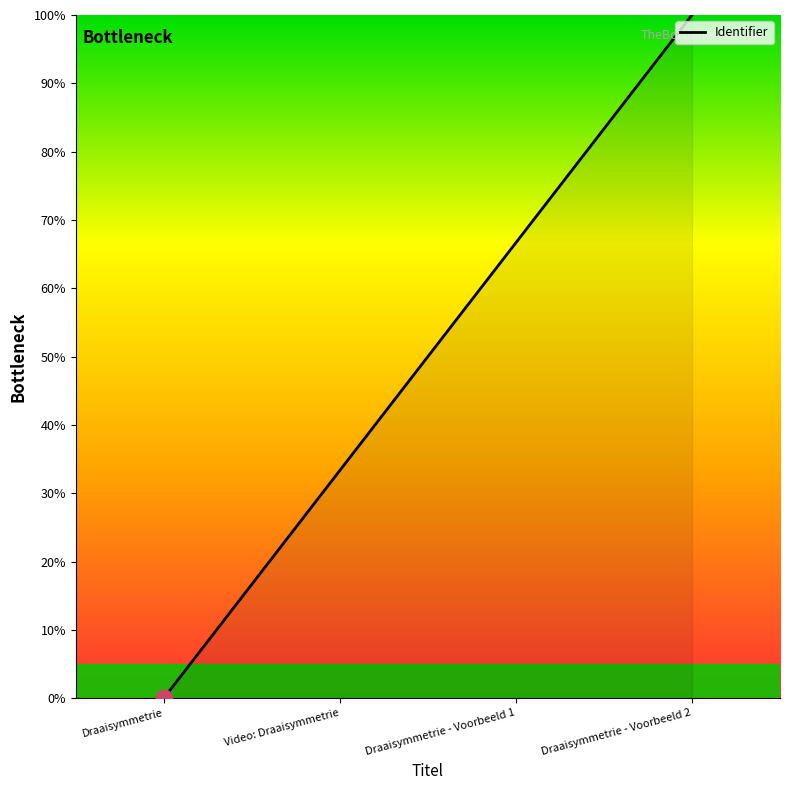

Reading left to right, what are all the values shown in this chart?

Draaisymmetrie=0.0	Video: Draaisymmetrie=33.3	Draaisymmetrie - Voorbeeld 1=66.7	Draaisymmetrie - Voorbeeld 2=100.0